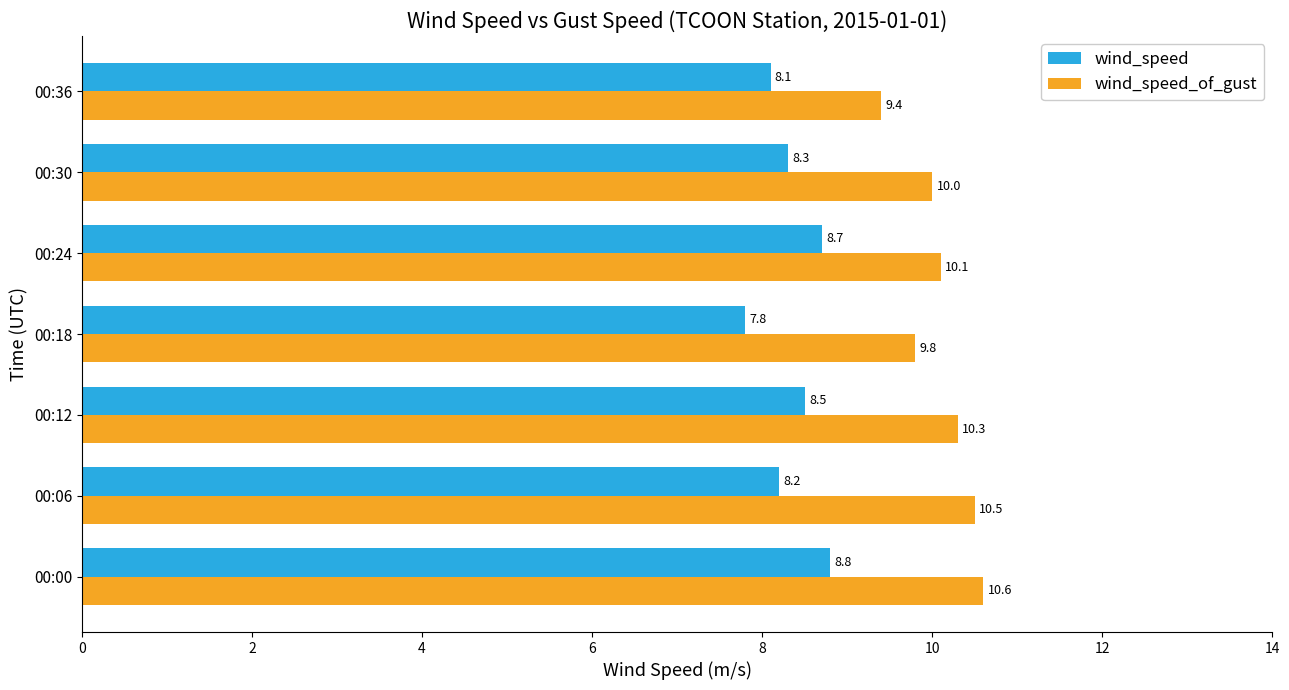

How many values in the wind_speed_of_gust series are below 10?

2